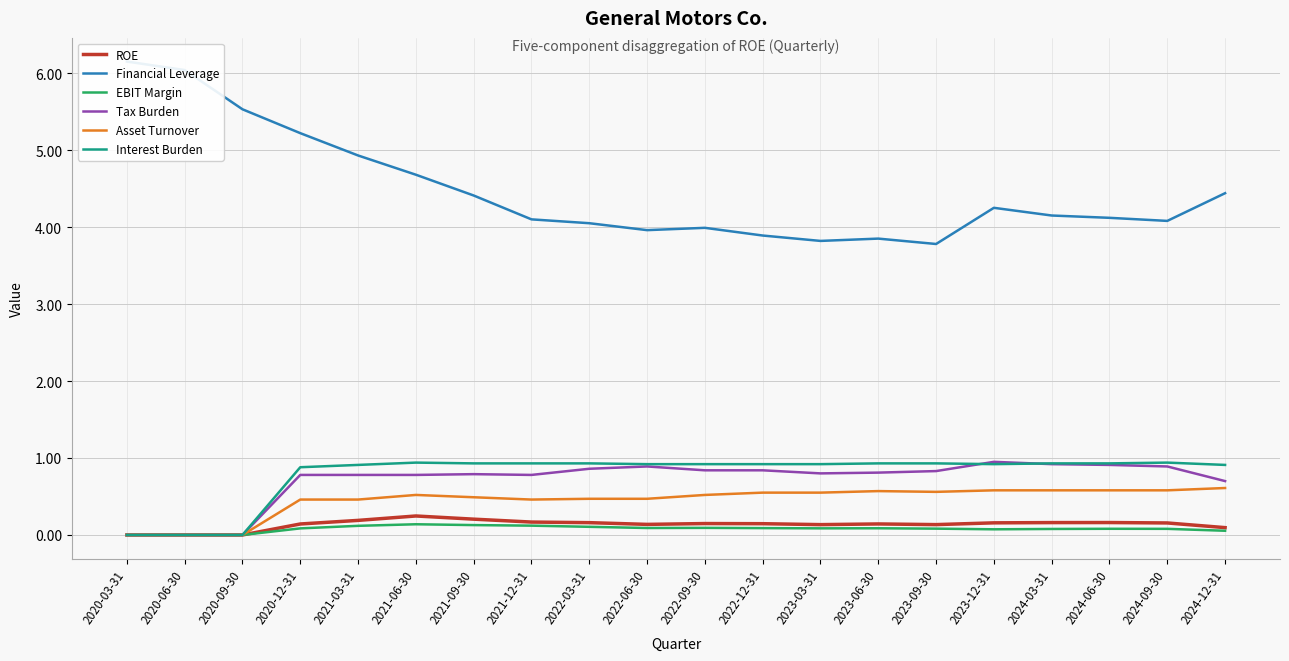

Reading left to right, transcribe all the data shown in this chart.

ROE: 2020-03-31=0.0	2020-06-30=0.0	2020-09-30=0.0	2020-12-31=0.1	2021-03-31=0.2	2021-06-30=0.2	2021-09-30=0.2	2021-12-31=0.2	2022-03-31=0.2	2022-06-30=0.1	2022-09-30=0.1	2022-12-31=0.1	2023-03-31=0.1	2023-06-30=0.1	2023-09-30=0.1	2023-12-31=0.2	2024-03-31=0.2	2024-06-30=0.2	2024-09-30=0.2	2024-12-31=0.1
Financial Leverage: 2020-03-31=6.2	2020-06-30=6.0	2020-09-30=5.5	2020-12-31=5.2	2021-03-31=4.9	2021-06-30=4.7	2021-09-30=4.4	2021-12-31=4.1	2022-03-31=4.0	2022-06-30=4.0	2022-09-30=4.0	2022-12-31=3.9	2023-03-31=3.8	2023-06-30=3.9	2023-09-30=3.8	2023-12-31=4.2	2024-03-31=4.2	2024-06-30=4.1	2024-09-30=4.1	2024-12-31=4.4
EBIT Margin: 2020-03-31=0.0	2020-06-30=0.0	2020-09-30=0.0	2020-12-31=0.1	2021-03-31=0.1	2021-06-30=0.1	2021-09-30=0.1	2021-12-31=0.1	2022-03-31=0.1	2022-06-30=0.1	2022-09-30=0.1	2022-12-31=0.1	2023-03-31=0.1	2023-06-30=0.1	2023-09-30=0.1	2023-12-31=0.1	2024-03-31=0.1	2024-06-30=0.1	2024-09-30=0.1	2024-12-31=0.1
Tax Burden: 2020-03-31=0.0	2020-06-30=0.0	2020-09-30=0.0	2020-12-31=0.8	2021-03-31=0.8	2021-06-30=0.8	2021-09-30=0.8	2021-12-31=0.8	2022-03-31=0.9	2022-06-30=0.9	2022-09-30=0.8	2022-12-31=0.8	2023-03-31=0.8	2023-06-30=0.8	2023-09-30=0.8	2023-12-31=0.9	2024-03-31=0.9	2024-06-30=0.9	2024-09-30=0.9	2024-12-31=0.7
Asset Turnover: 2020-03-31=0.0	2020-06-30=0.0	2020-09-30=0.0	2020-12-31=0.5	2021-03-31=0.5	2021-06-30=0.5	2021-09-30=0.5	2021-12-31=0.5	2022-03-31=0.5	2022-06-30=0.5	2022-09-30=0.5	2022-12-31=0.6	2023-03-31=0.6	2023-06-30=0.6	2023-09-30=0.6	2023-12-31=0.6	2024-03-31=0.6	2024-06-30=0.6	2024-09-30=0.6	2024-12-31=0.6
Interest Burden: 2020-03-31=0.0	2020-06-30=0.0	2020-09-30=0.0	2020-12-31=0.9	2021-03-31=0.9	2021-06-30=0.9	2021-09-30=0.9	2021-12-31=0.9	2022-03-31=0.9	2022-06-30=0.9	2022-09-30=0.9	2022-12-31=0.9	2023-03-31=0.9	2023-06-30=0.9	2023-09-30=0.9	2023-12-31=0.9	2024-03-31=0.9	2024-06-30=0.9	2024-09-30=0.9	2024-12-31=0.9